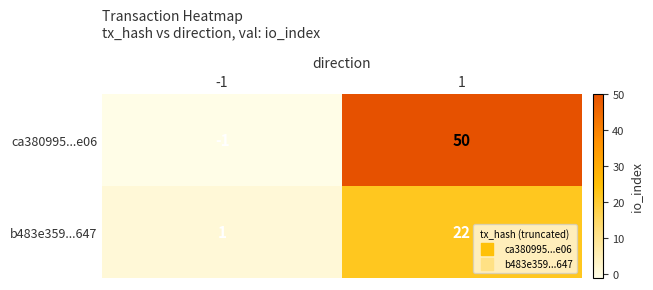

Which series has the largest total across all categories?

ca380995...e06